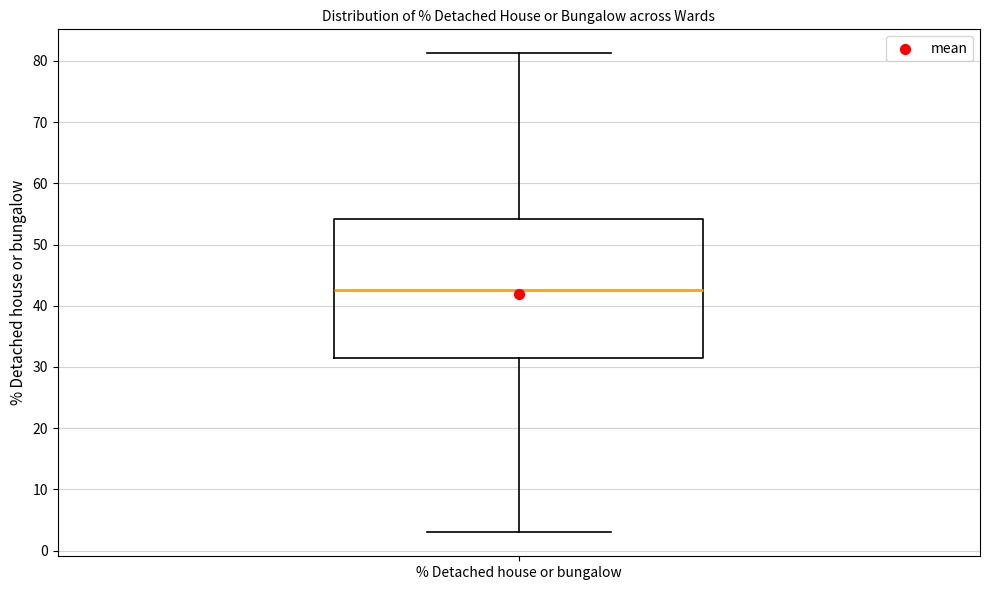

Where is the lower edge of the box for % Detached house or bungalow on the y-axis? The values are not printed on the chart, so give them approximately, as read against the axis.

31